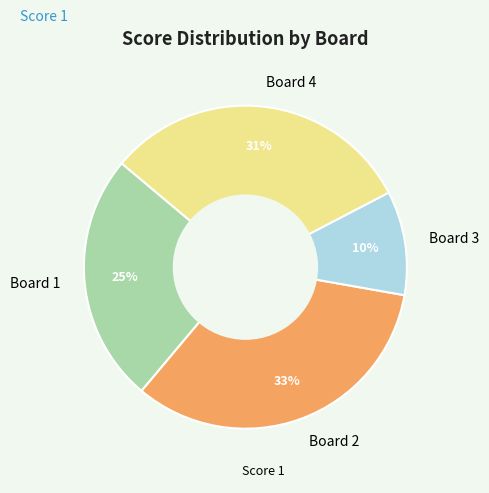

Combined, do Board 2 and Board 3 account for over 50%?

No